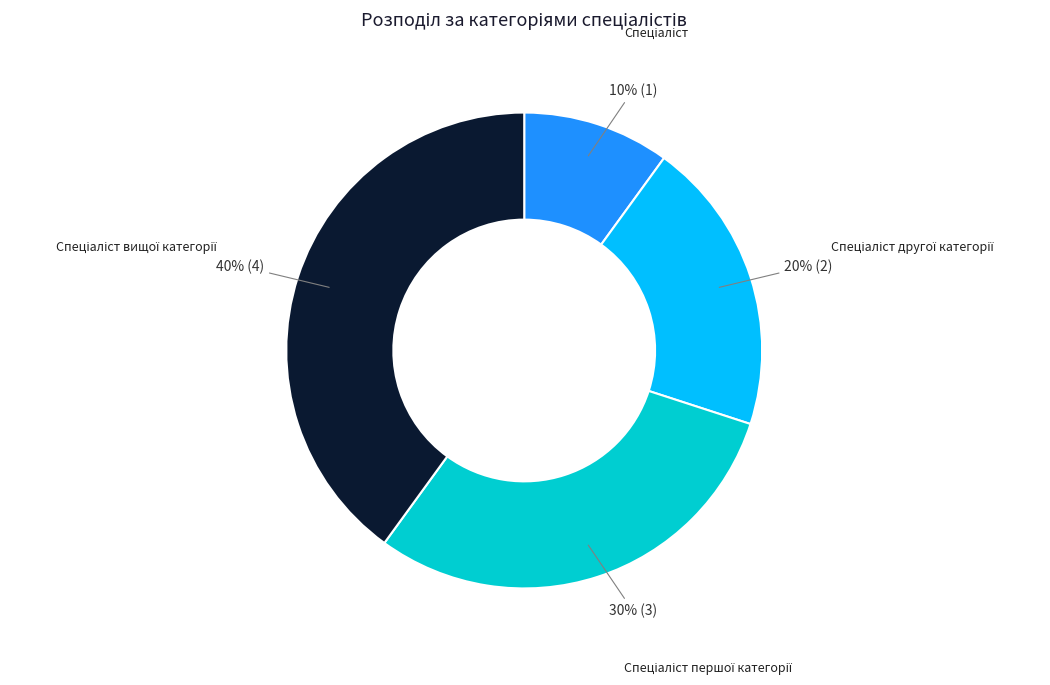

To the nearest percent, what is the average slice percentage?

25%